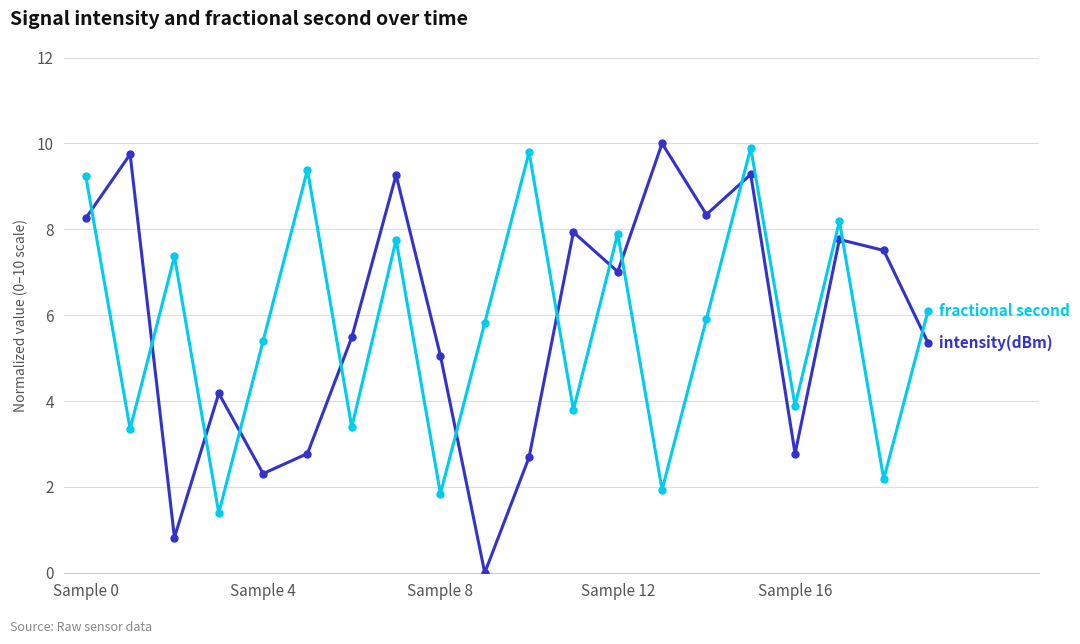

Is this an area chart (filled region under the line)?

No